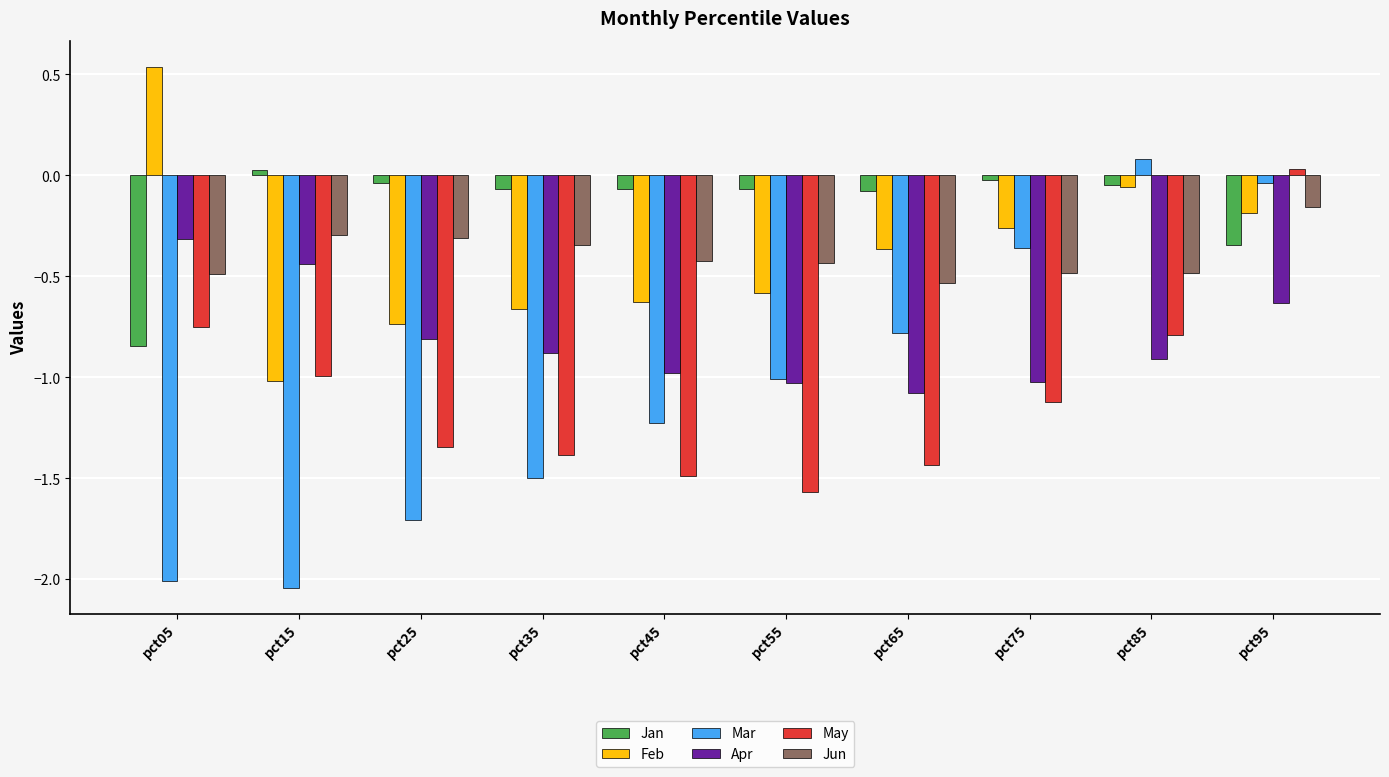

What are all the series names shown in the legend?

Jan, Feb, Mar, Apr, May, Jun